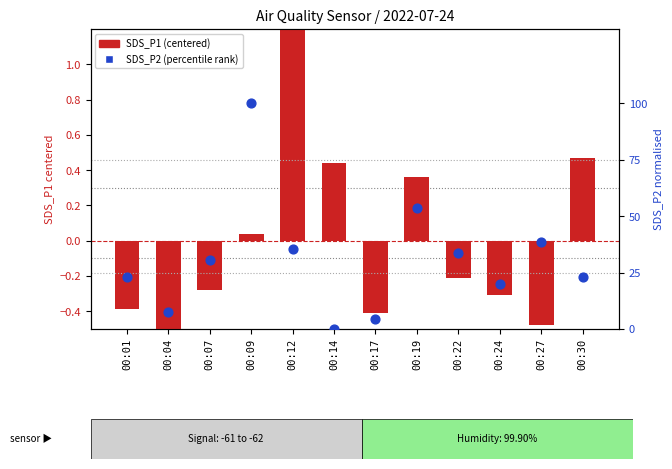

At how many categories does at least one series exceed 29?

6